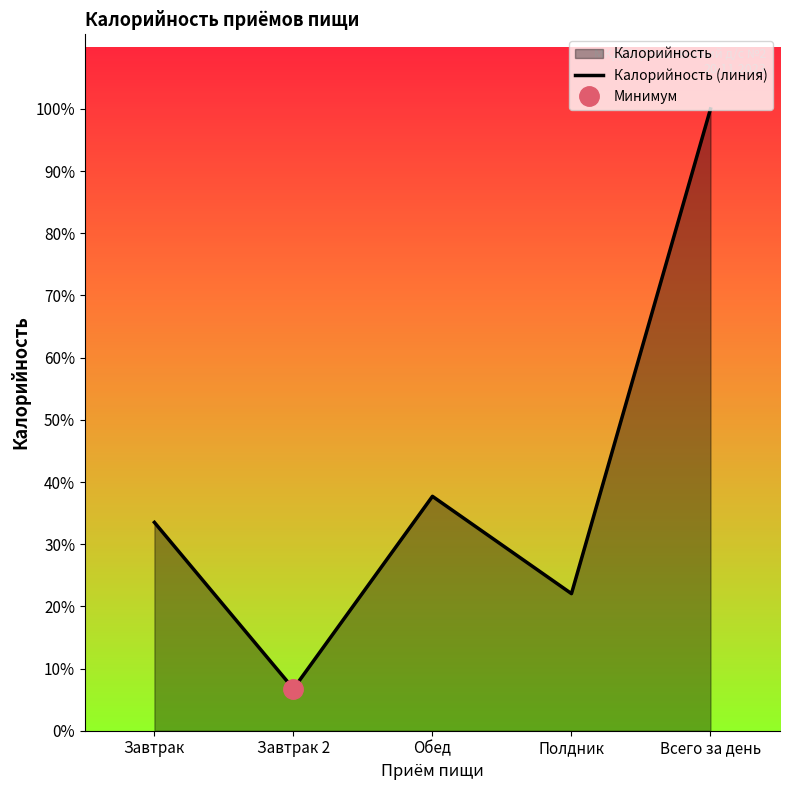

What value does the data have at Завтрак, to the nearest 50?

600